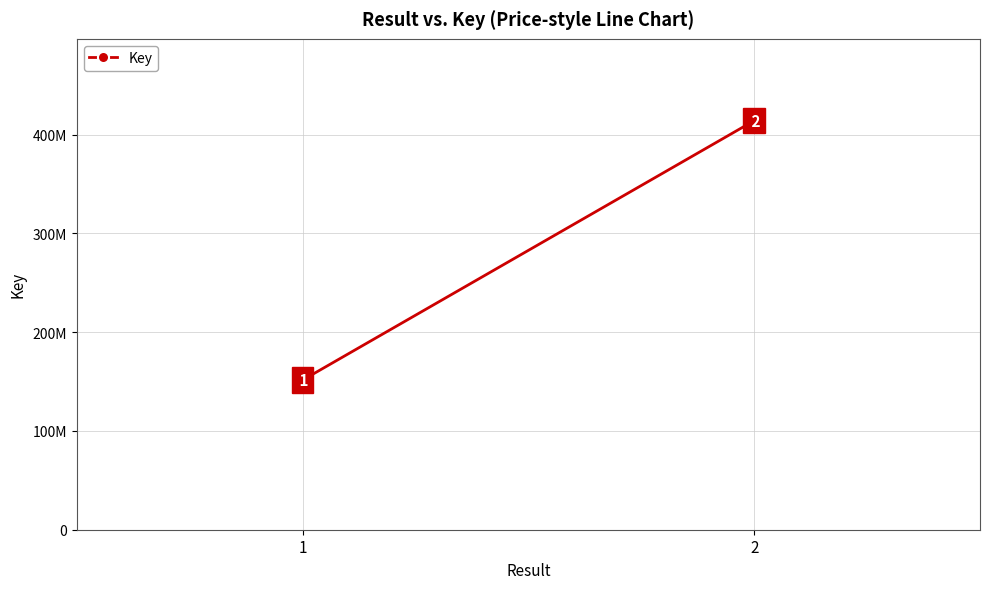

The chart shows a value of 151499770 at 1. True or false?

True